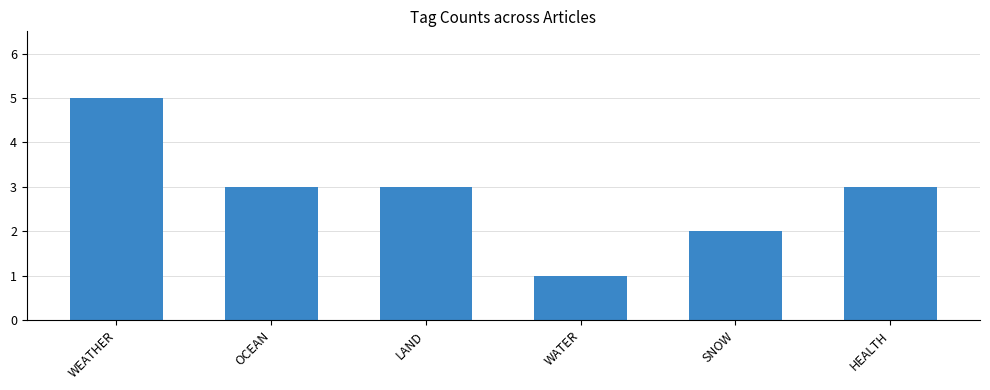

Between OCEAN and WEATHER, which is larger?

WEATHER